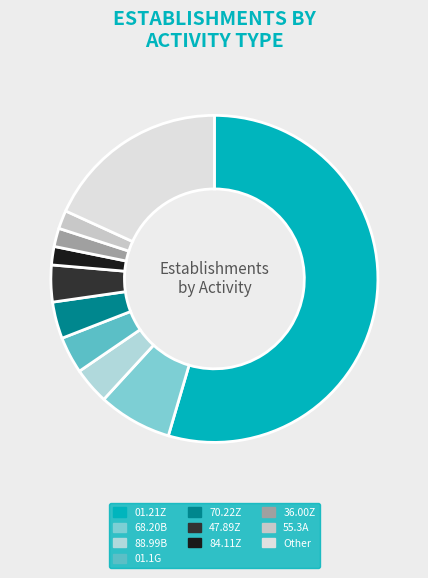

Is there any slice that represents more than half of the pie?

Yes